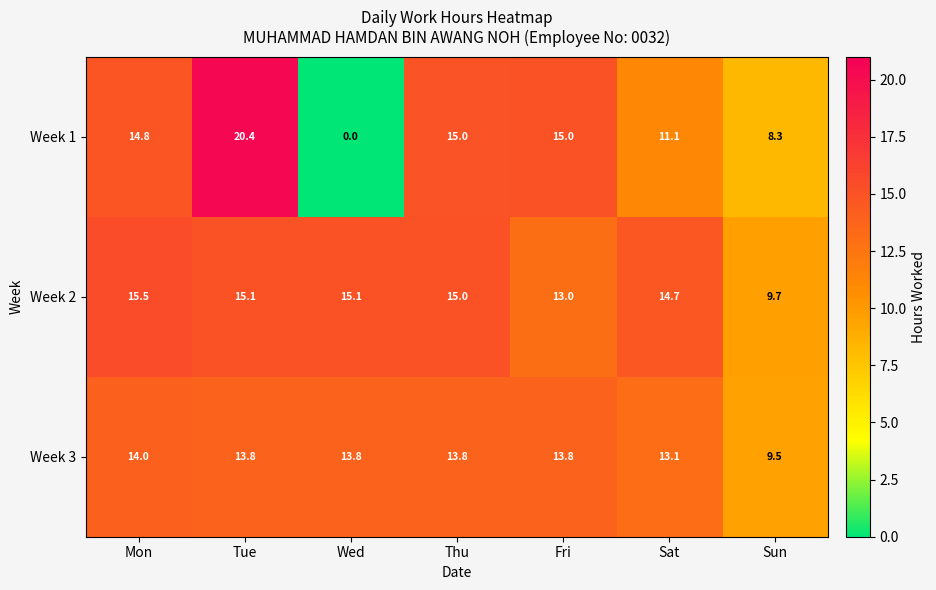

Reading right to left, what are all the values shown in this chart?

Week 1: Sun=8.3	Sat=11.1	Fri=15.0	Thu=15.0	Wed=0.0	Tue=20.4	Mon=14.8
Week 2: Sun=9.7	Sat=14.7	Fri=13.0	Thu=15.0	Wed=15.1	Tue=15.1	Mon=15.5
Week 3: Sun=9.5	Sat=13.1	Fri=13.8	Thu=13.8	Wed=13.8	Tue=13.8	Mon=14.0